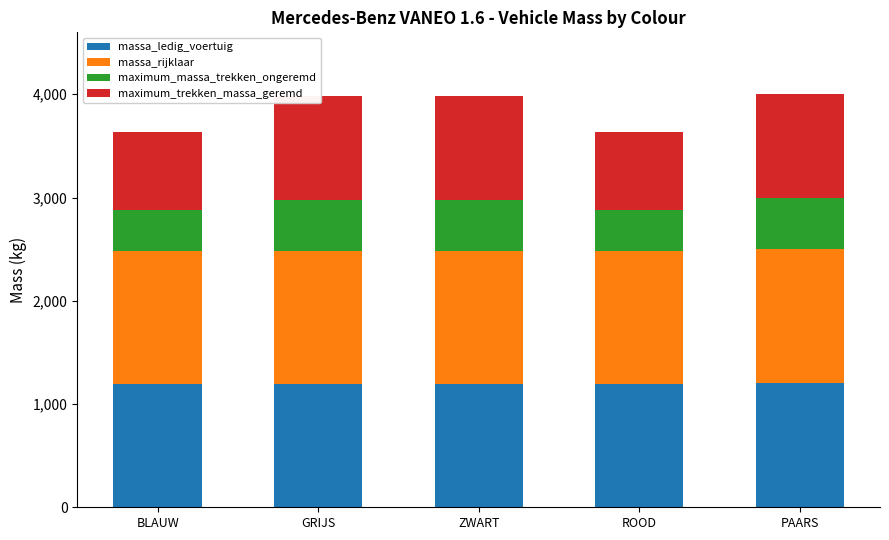

List the labels in order of maximum_trekken_massa_geremd value, largest first.

GRIJS, ZWART, PAARS, BLAUW, ROOD